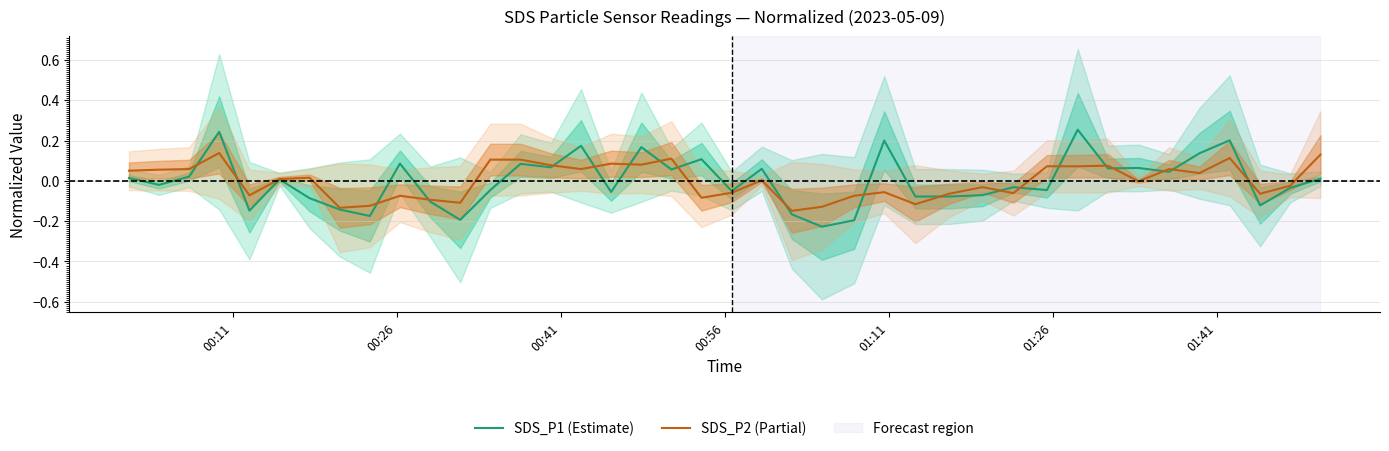

Which series has the largest range (max minus min)?

SDS_P1 (Estimate)